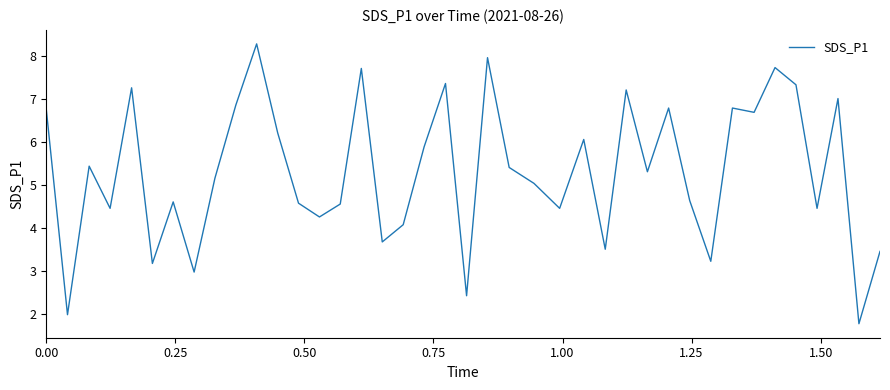

What is the minimum value shown in the chart?

1.8